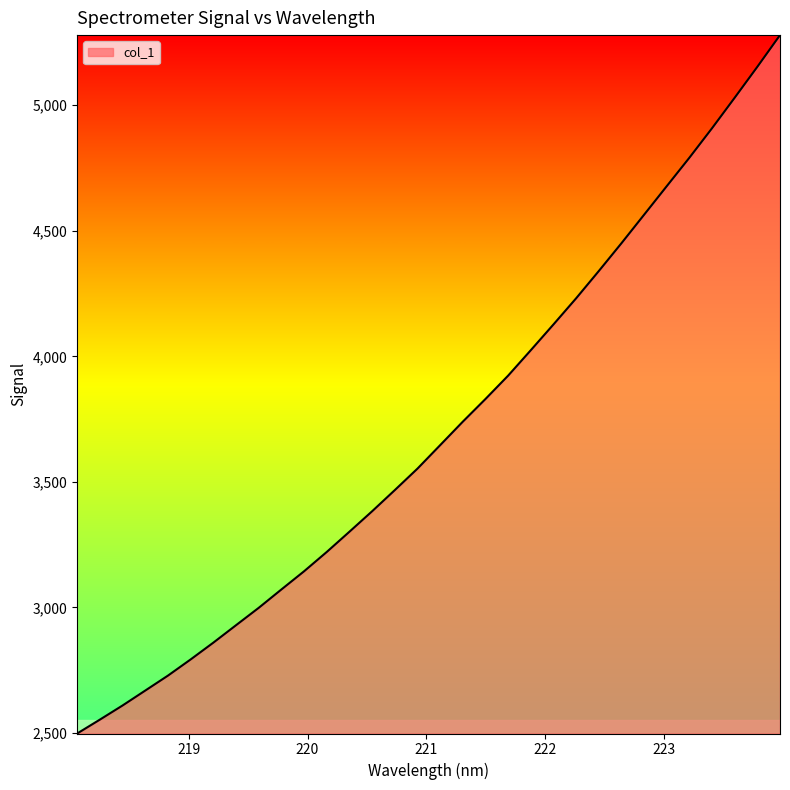

What is the smallest value displayed?

2498.0